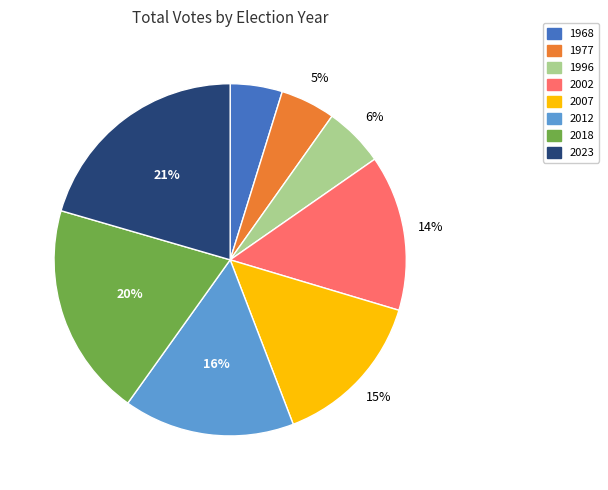

The 1996 slice represents 6% of the pie. True or false?

True